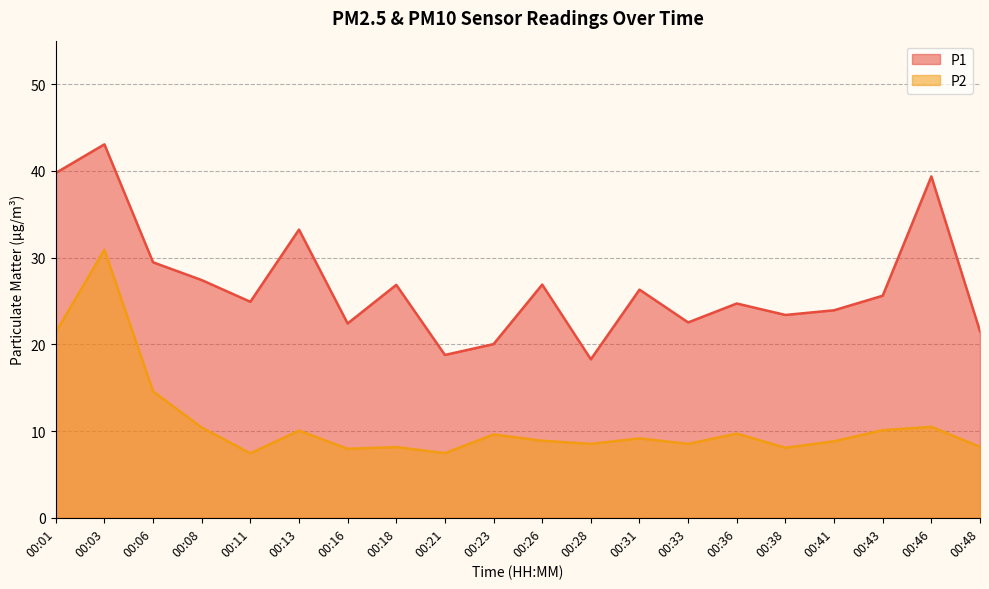

What is the difference between the maximum and minimum values in the P1 series?

24.8